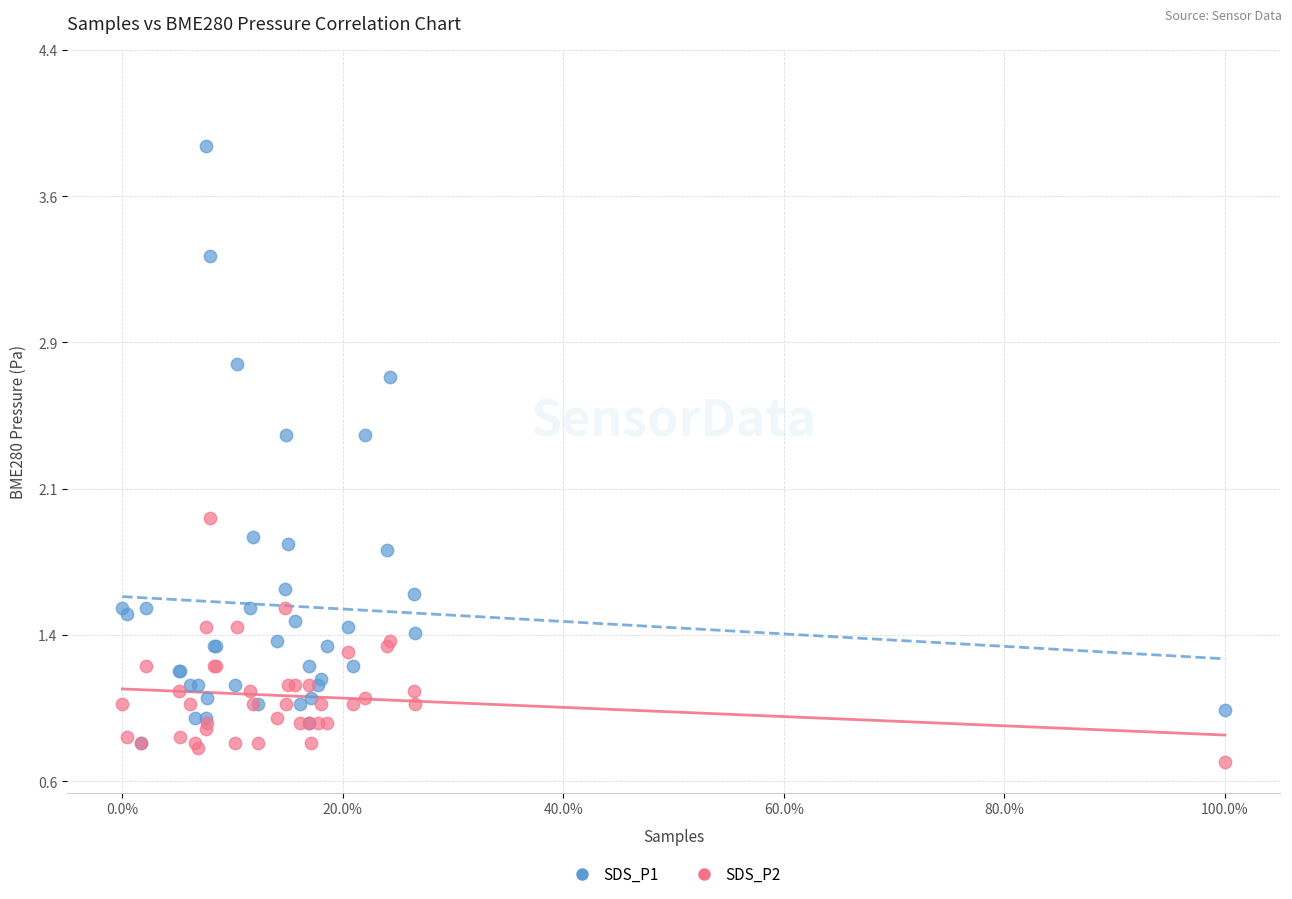

What are all the series names shown in the legend?

SDS_P1, SDS_P2